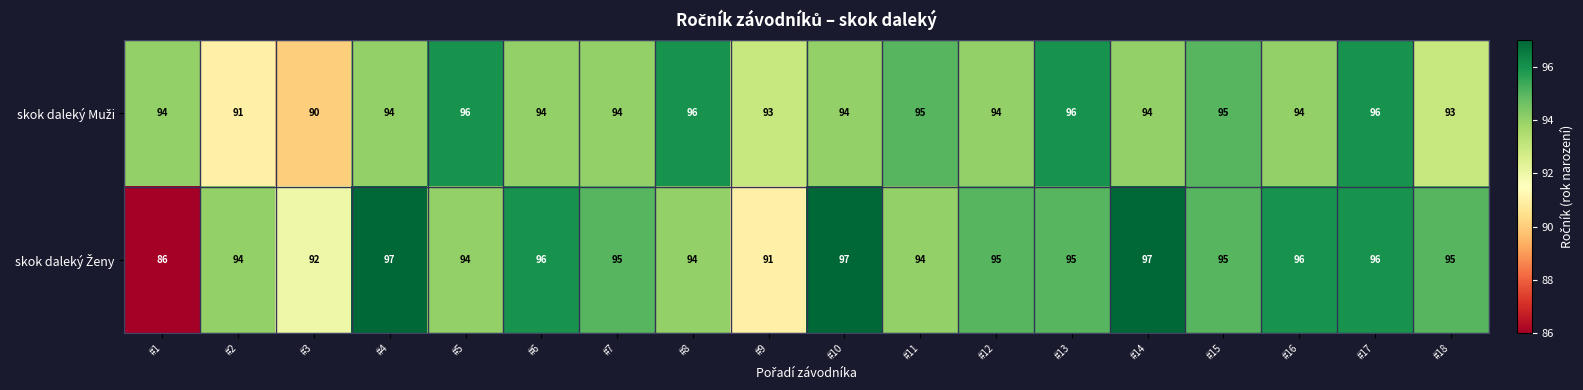

What is the smallest value displayed?

86